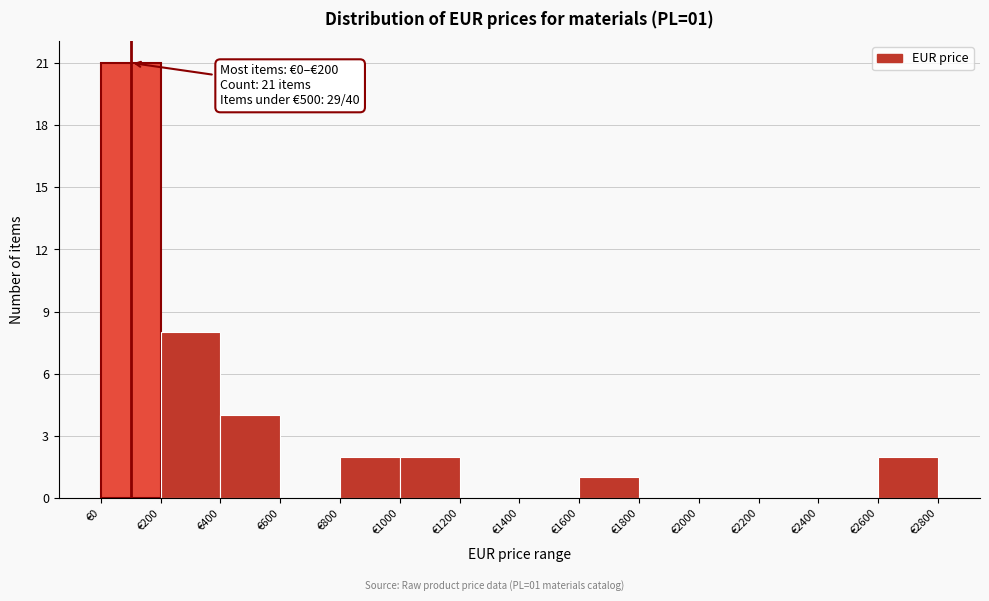

Which range on the x-axis has the tallest bar?

0 to 200